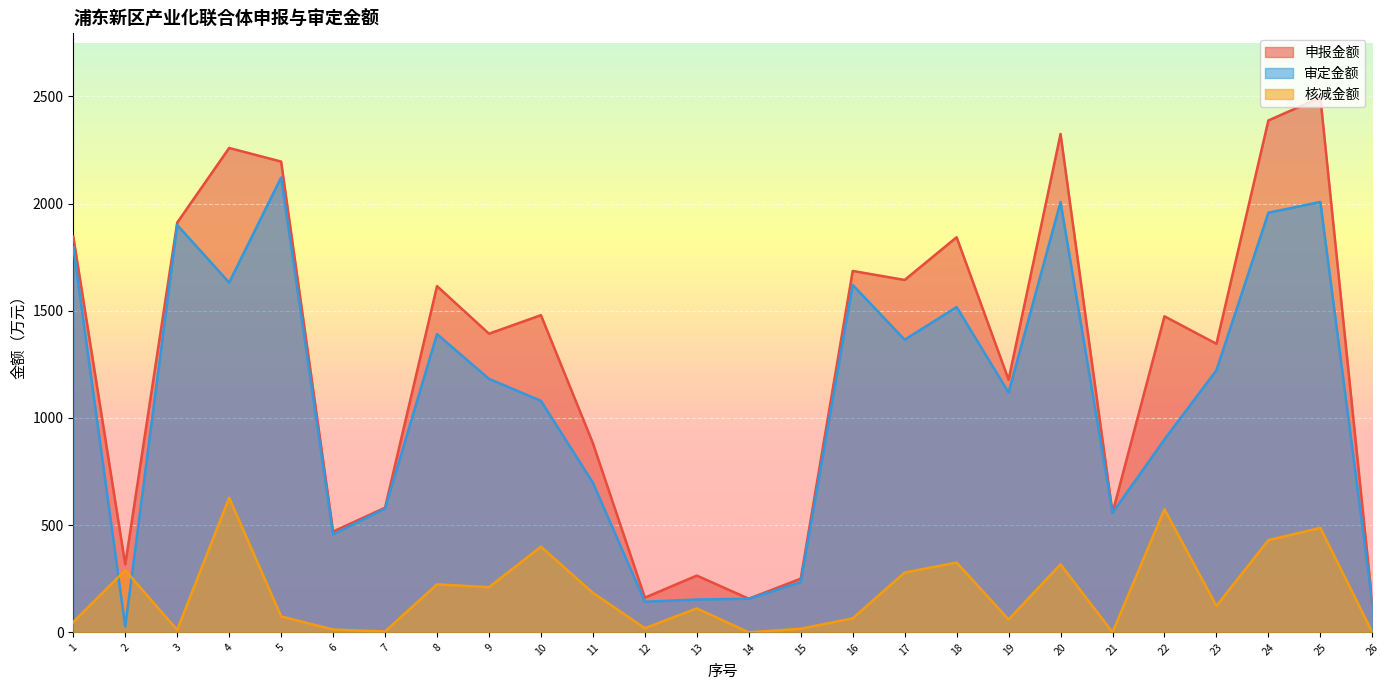

List the labels in order of 审定金额 value, largest first.

5, 25, 20, 24, 3, 1, 4, 16, 18, 8, 17, 23, 9, 19, 10, 22, 11, 7, 21, 6, 15, 14, 13, 12, 26, 2